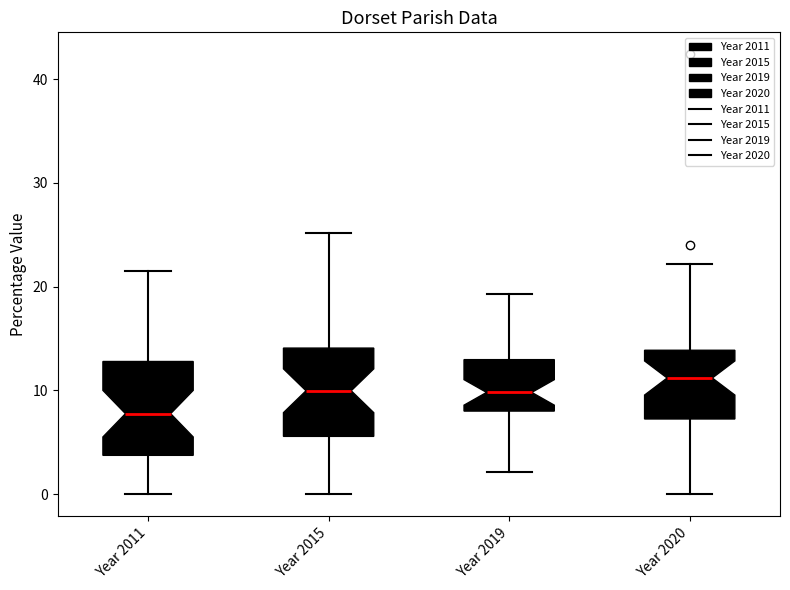

Which box has the lowest median line?

Year 2011